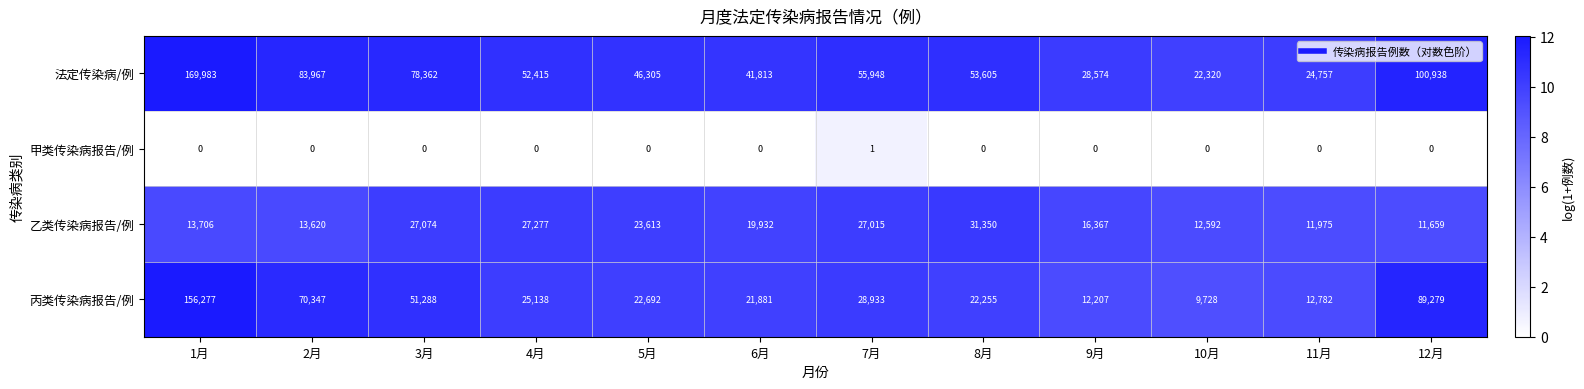

Rank the series at 4月 from lowest to highest value.

甲类传染病报告/例, 丙类传染病报告/例, 乙类传染病报告/例, 法定传染病/例